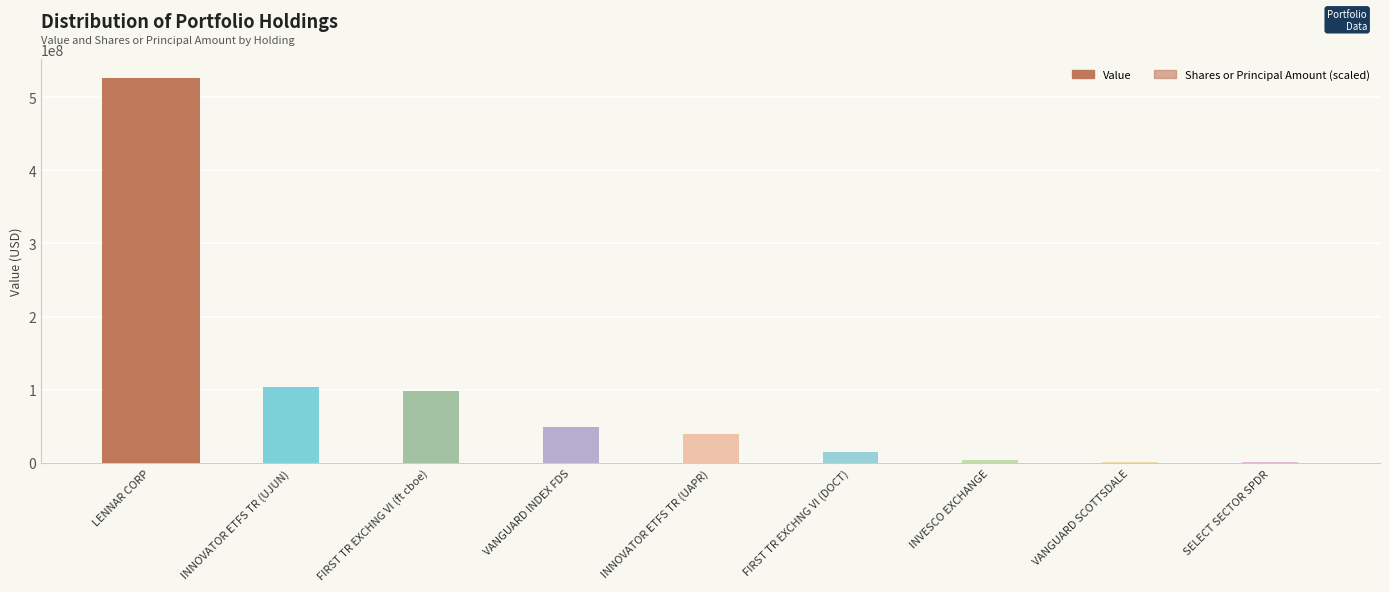

Where is Shares or Principal Amount (scaled) nearest to the value 131980638?

INNOVATOR ETFS TR (UJUN)